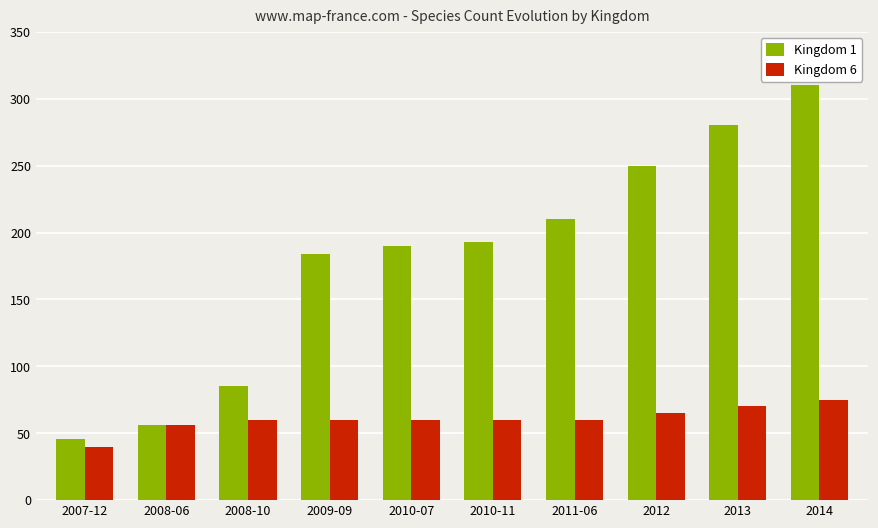

Which category has the lowest value across all series?

2007-12